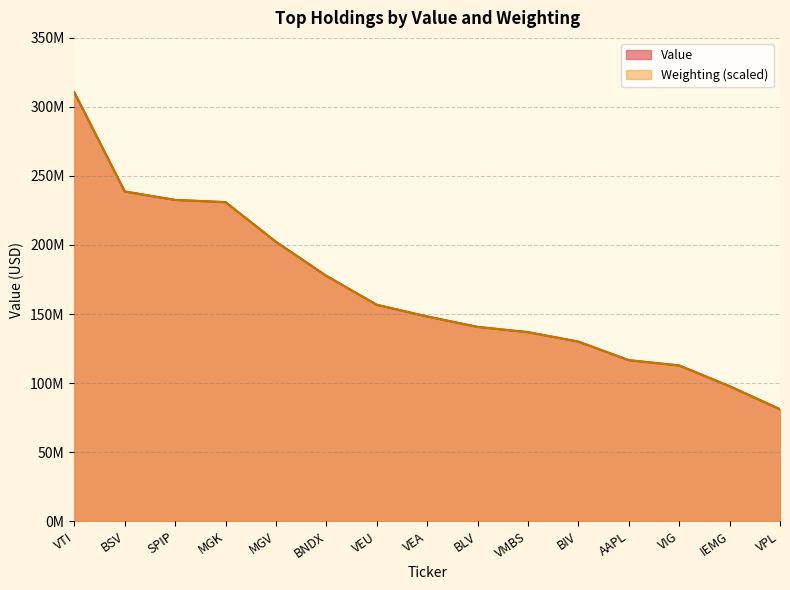

Reading left to right, list all the values displayed in this chart.

Value: VTI=310529000.0	BSV=238746000.0	SPIP=232642000.0	MGK=231014000.0	MGV=202300000.0	BNDX=177663000.0	VEU=156673000.0	VEA=148242000.0	BLV=140671000.0	VMBS=136864000.0	BIV=130024000.0	AAPL=116560000.0	VIG=112742000.0	IEMG=97736000.0	VPL=81039000.0
Weighting: VTI=310529000.0	BSV=238715841.8	SPIP=232618498.2	MGK=231021574.9	MGV=202276955.0	BNDX=177645622.4	VEU=156692052.7	VEA=148223519.9	BLV=140674427.8	VMBS=136851490.1	BIV=130028272.2	AAPL=116575403.0	VIG=112752465.3	IEMG=97751064.4	VPL=81055956.8